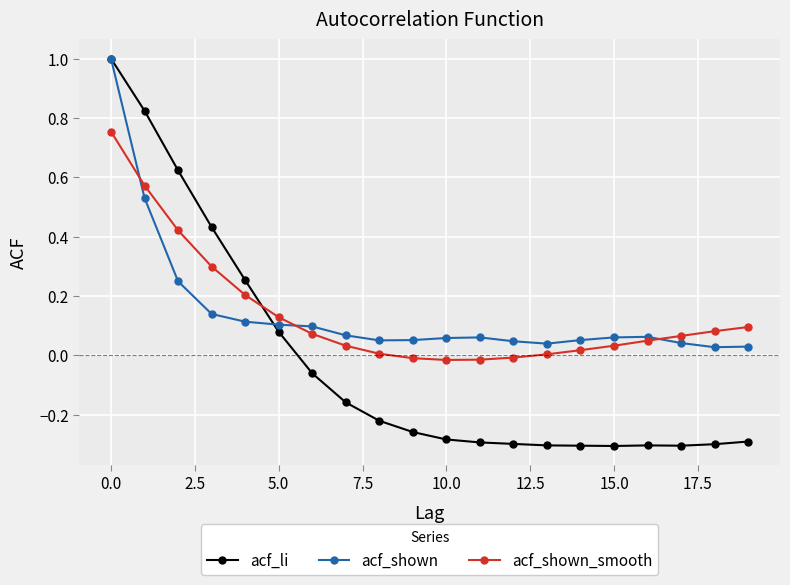

What is the greatest value displayed?

1.0